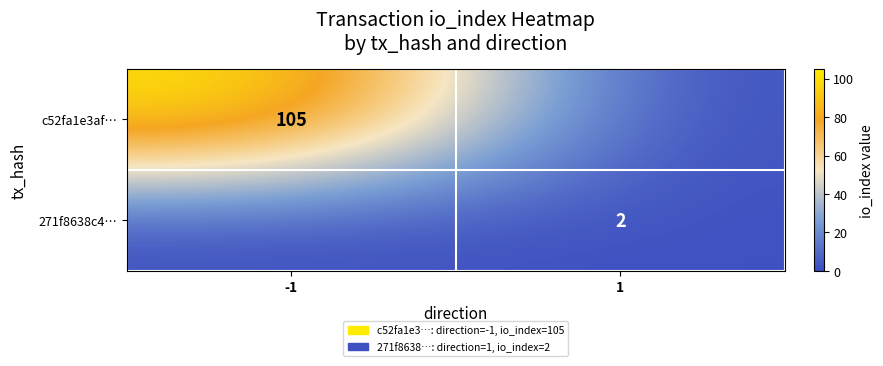

At how many categories does at least one series exceed 74?

1